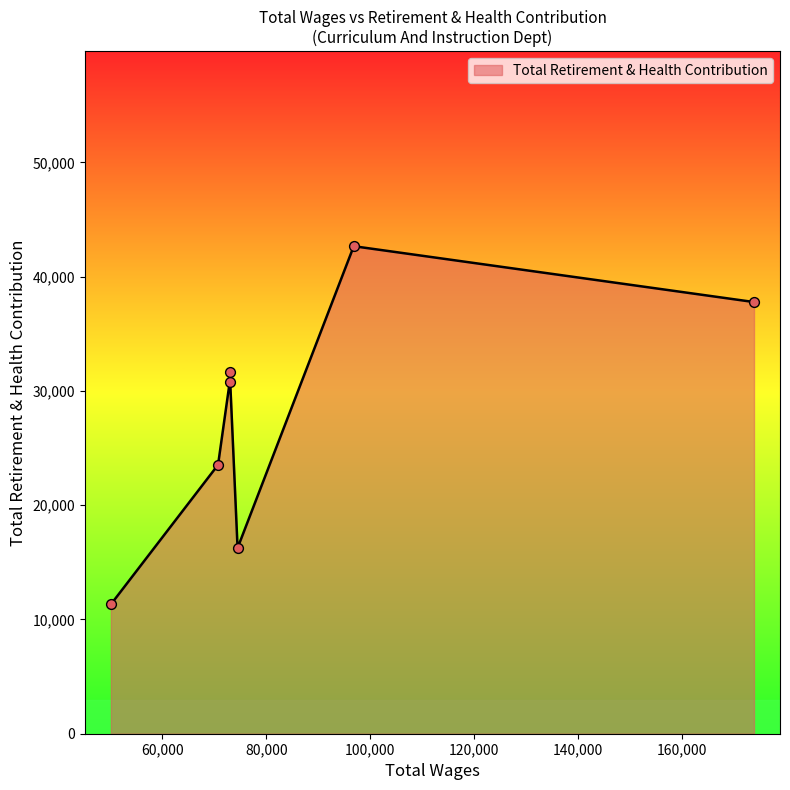

Which has a higher value, 72986.0 or 96835.0?

96835.0